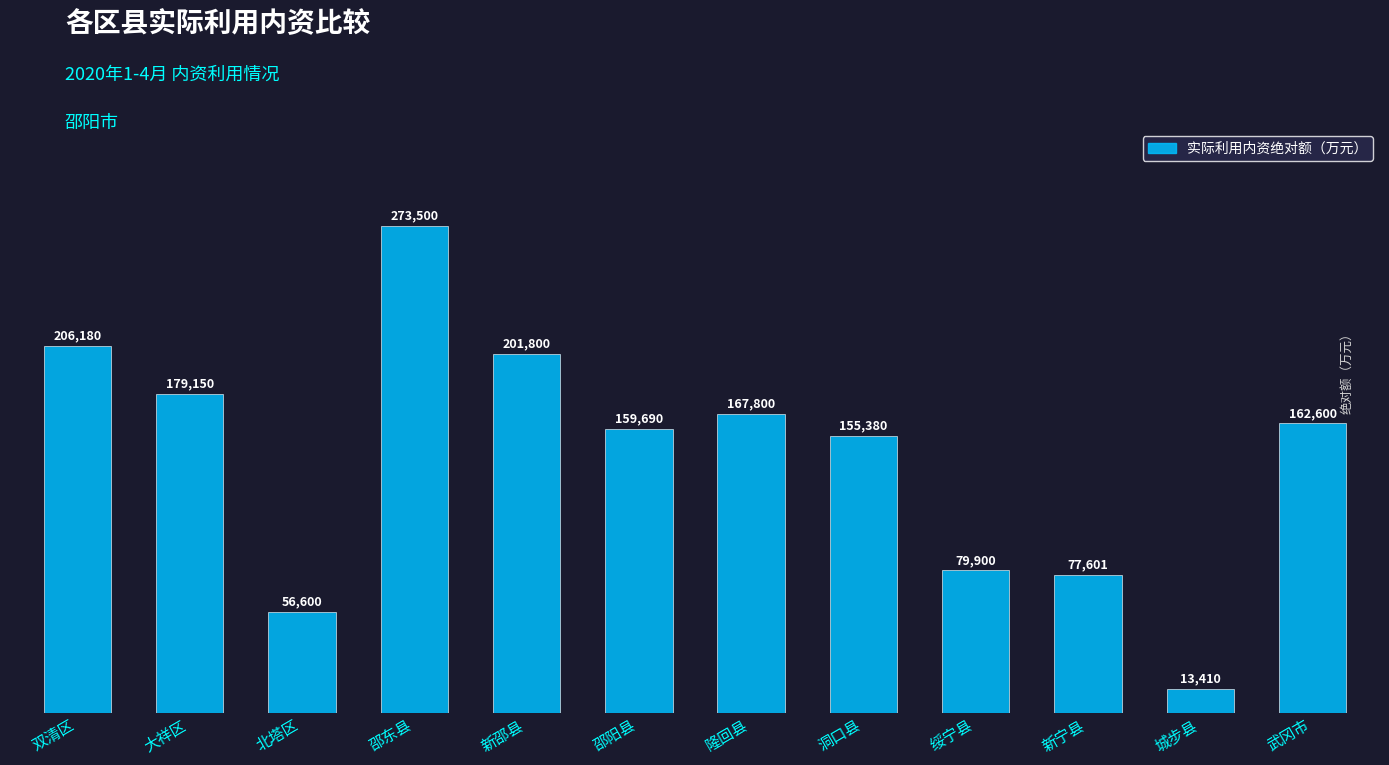

What is the label of the 9th bar from the left?

绥宁县